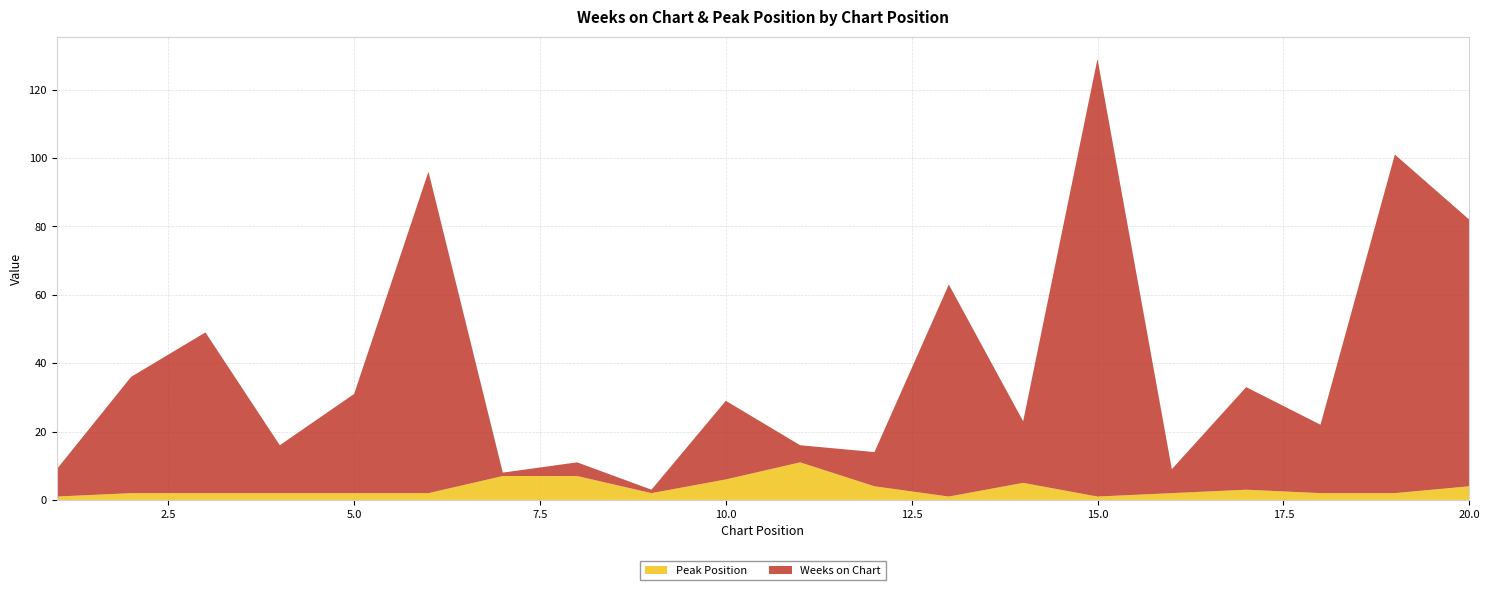

Reading right to left, transcribe all the data shown in this chart.

Weeks on Chart: 78	99	20	30	7	128	18	62	10	5	23	1	4	1	94	29	14	47	34	8
Peak Position: 4	2	2	3	2	1	5	1	4	11	6	2	7	7	2	2	2	2	2	1